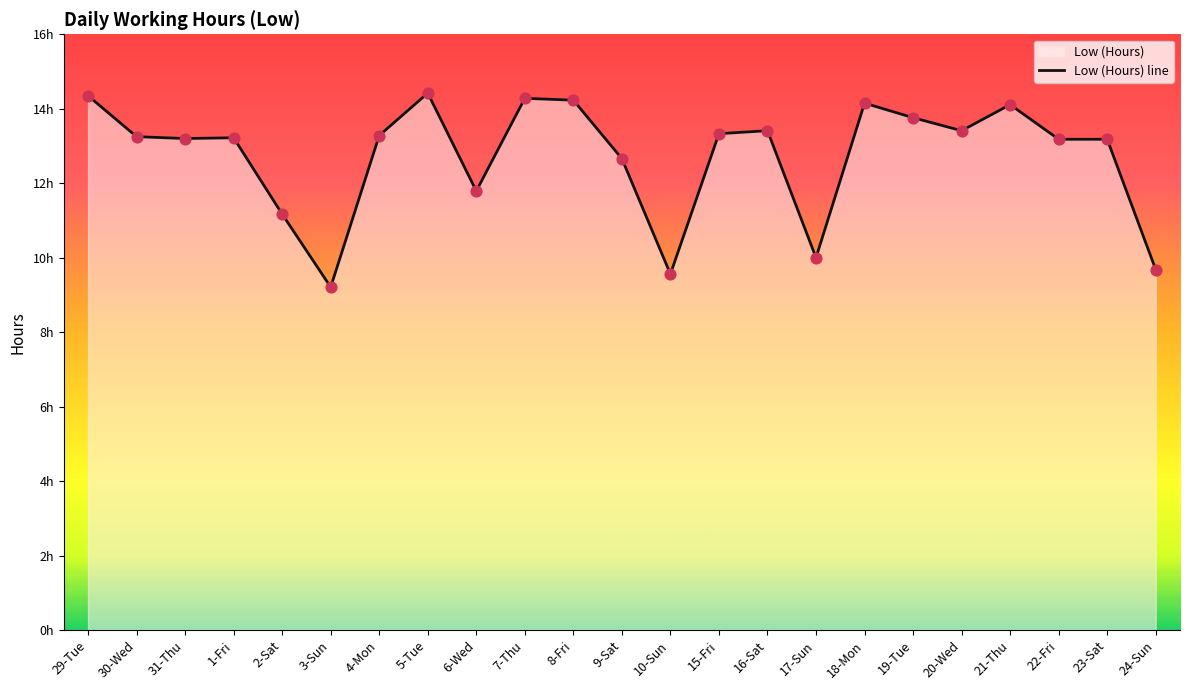

Which has a higher value, 17-Sun or 23-Sat?

23-Sat